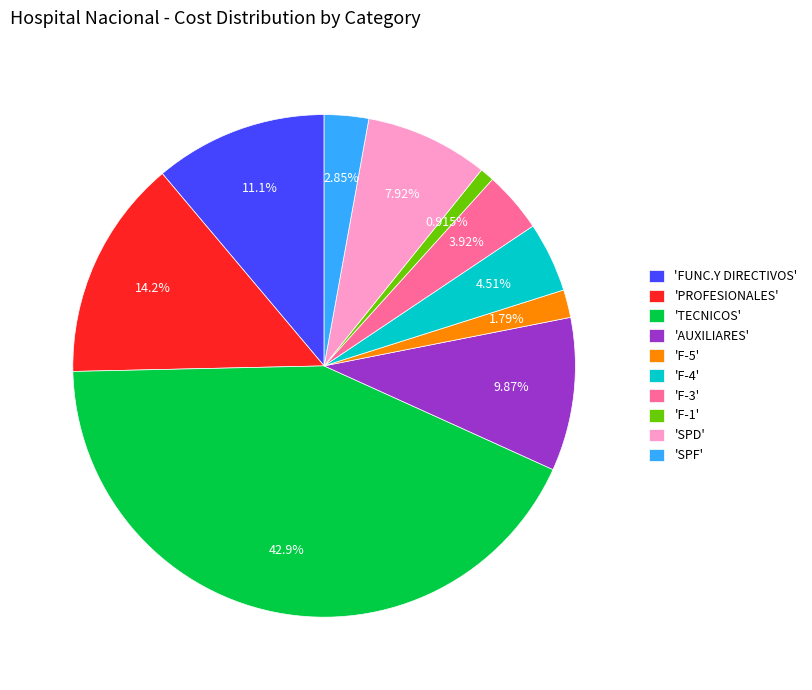

Is there a majority slice in this chart?

No